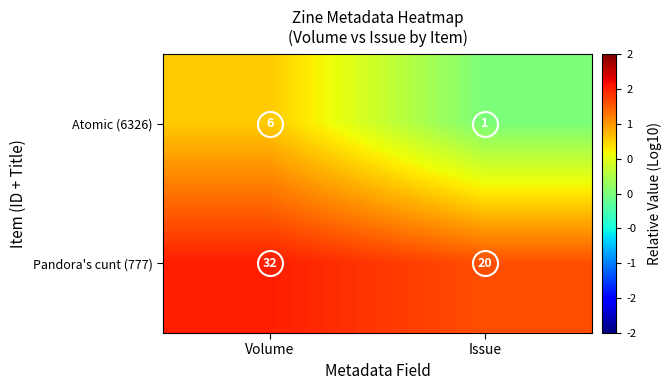

What is the spread (max minus min) of values at Issue?

19